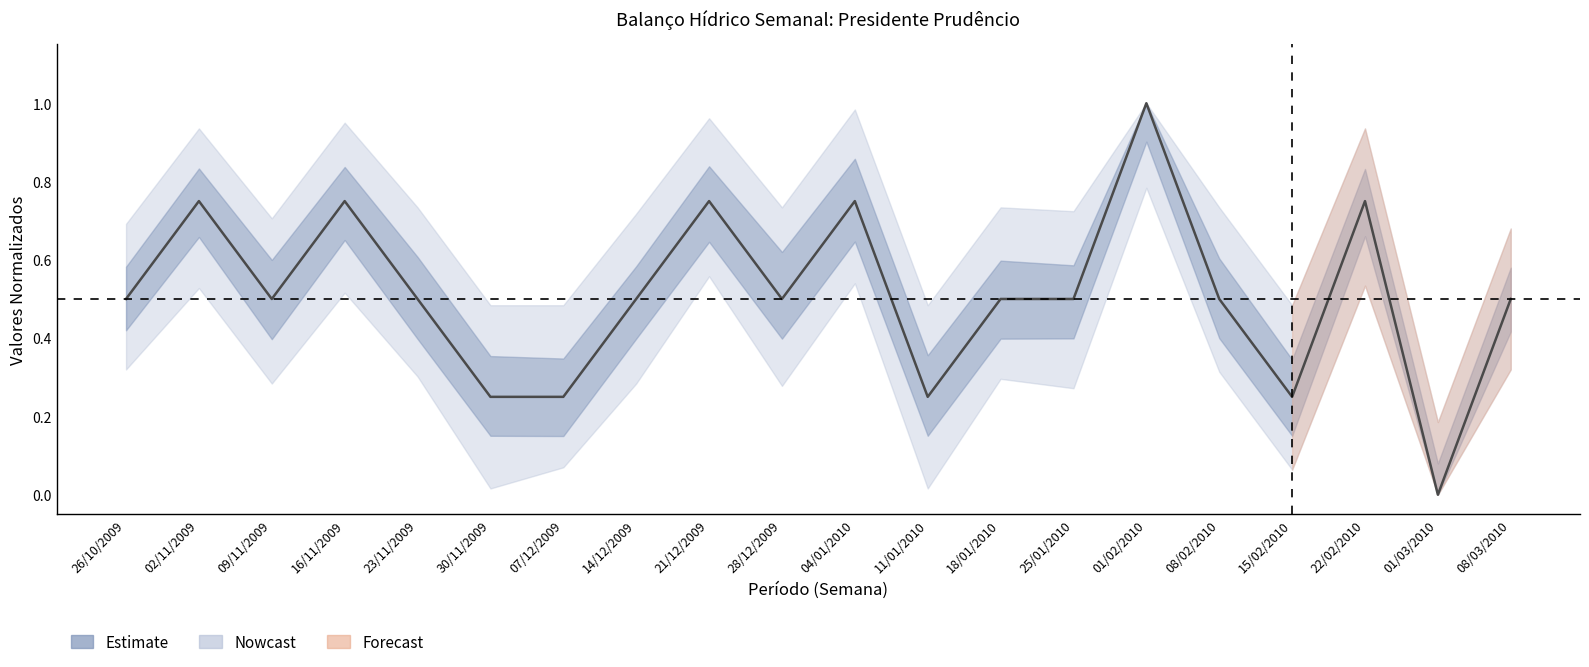

At which category does the chart reach its peak across all series?

01/02/2010